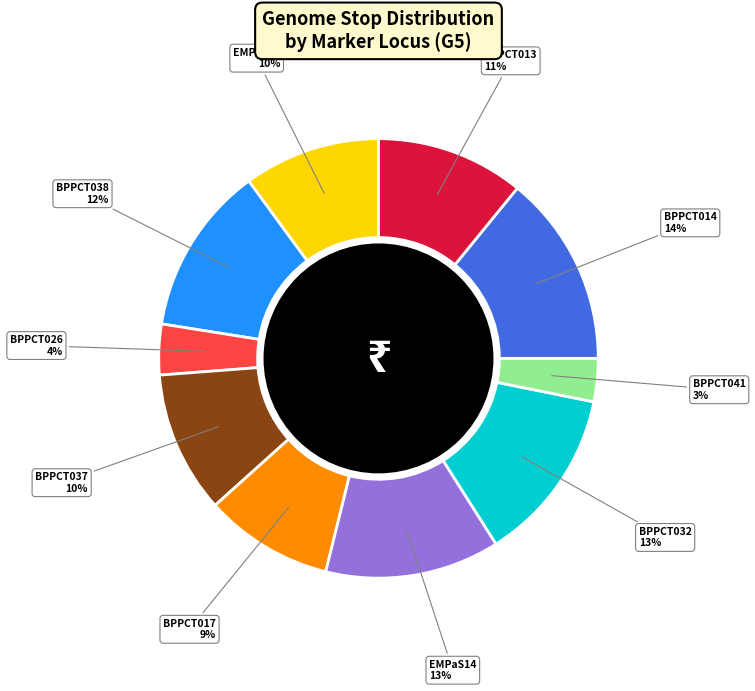

To the nearest percent, what is the difference between the largest and smallest slice percentages?

11%